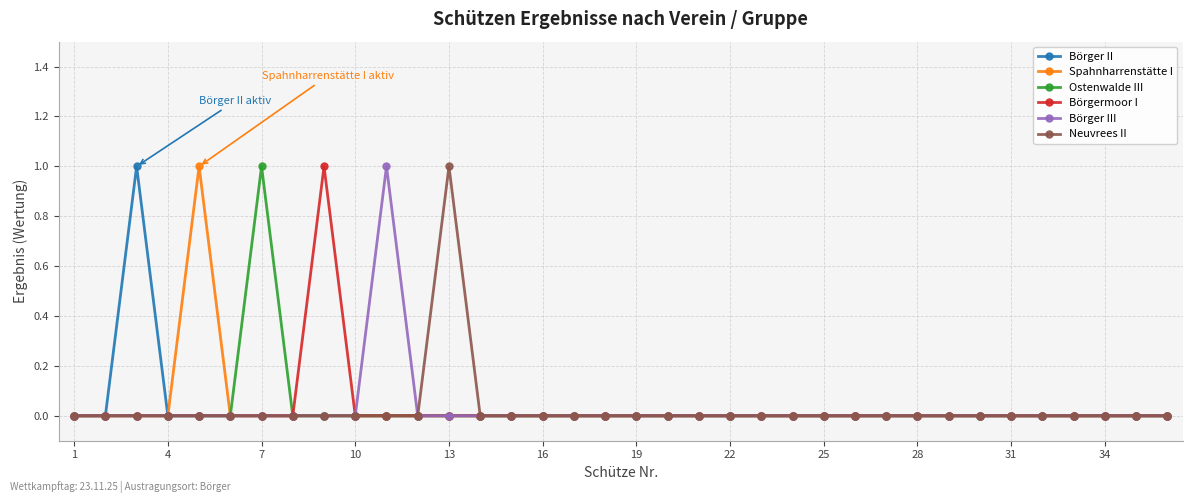

True or false: Börgermoor I has more than 1 interior local peaks.

False